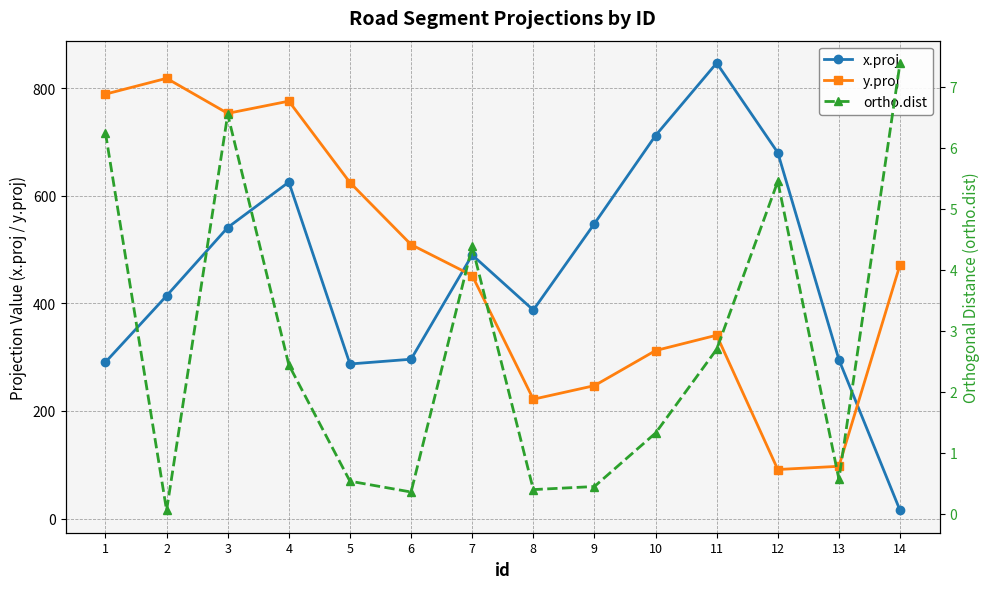

How many values in the y.proj series are below 471?

7